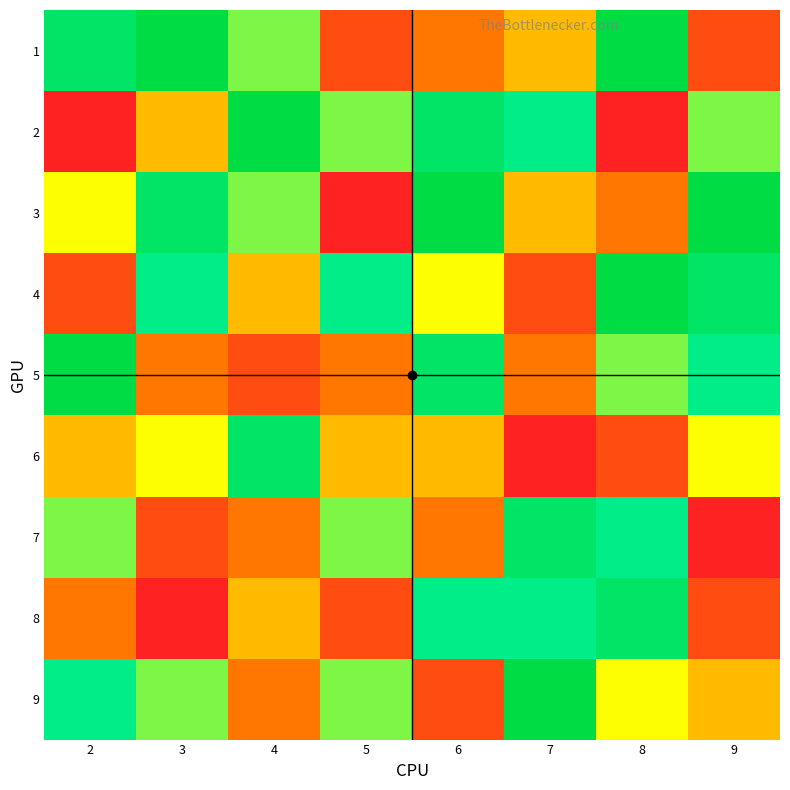

Reading left to right, extract all data points from this chart.

1: 2=8	3=9	4=6	5=2	6=3	7=4	8=9	9=2
2: 2=1	3=4	4=9	5=6	6=8	7=7	8=1	9=6
3: 2=5	3=8	4=6	5=1	6=9	7=4	8=3	9=9
4: 2=2	3=7	4=4	5=7	6=5	7=2	8=9	9=8
5: 2=9	3=3	4=2	5=3	6=8	7=3	8=6	9=7
6: 2=4	3=5	4=8	5=4	6=4	7=1	8=2	9=5
7: 2=6	3=2	4=3	5=6	6=3	7=8	8=7	9=1
8: 2=3	3=1	4=4	5=2	6=7	7=7	8=8	9=2
9: 2=7	3=6	4=3	5=6	6=2	7=9	8=5	9=4